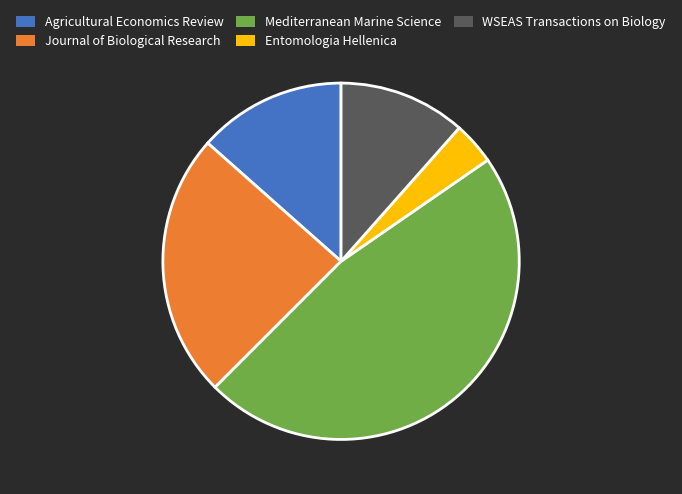

Rank the categories by value from lowest to highest.

Entomologia Hellenica, WSEAS Transactions on Biology, Agricultural Economics Review, Journal of Biological Research, Mediterranean Marine Science